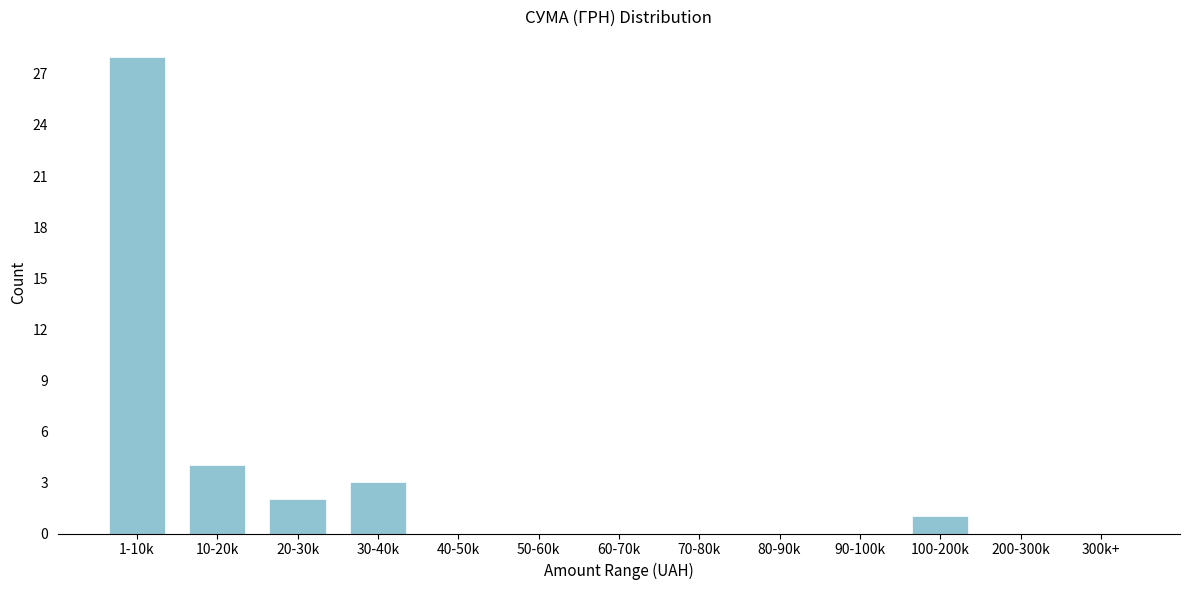

Reading left to right, what are all the values shown in this chart?

1-10k=28	10-20k=4	20-30k=2	30-40k=3	40-50k=0	50-60k=0	60-70k=0	70-80k=0	80-90k=0	90-100k=0	100-200k=1	200-300k=0	300k+=0